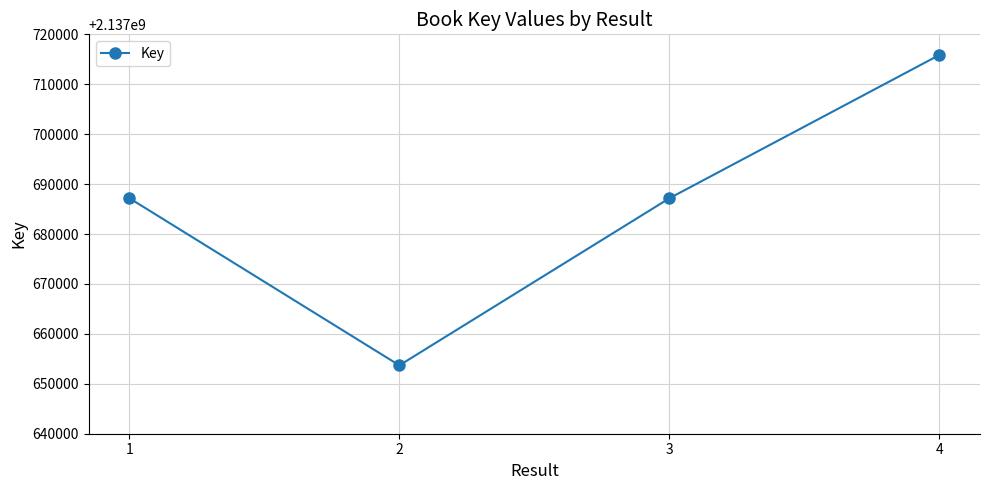

What is the value of the 4th point from the left?

2137715877